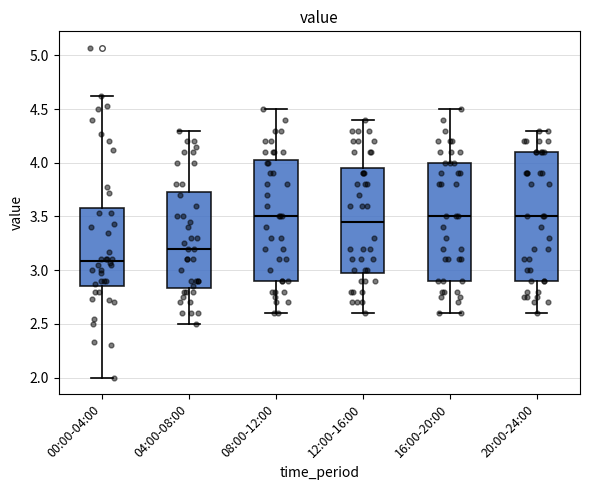

Comparing the boxes themselves (not the whiskers), which one is the tallest?

20:00-24:00